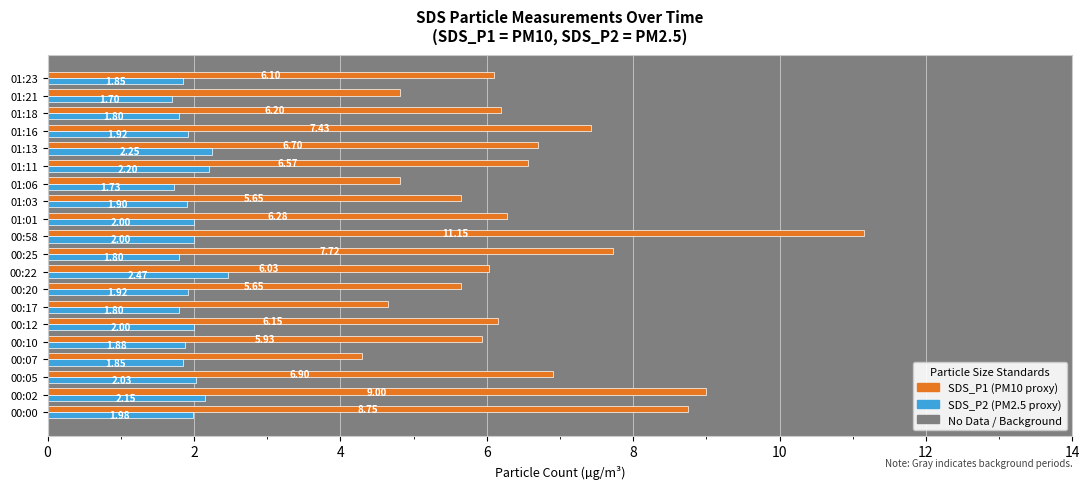

What is the difference between the highest and lowest values at 01:18?

4.4